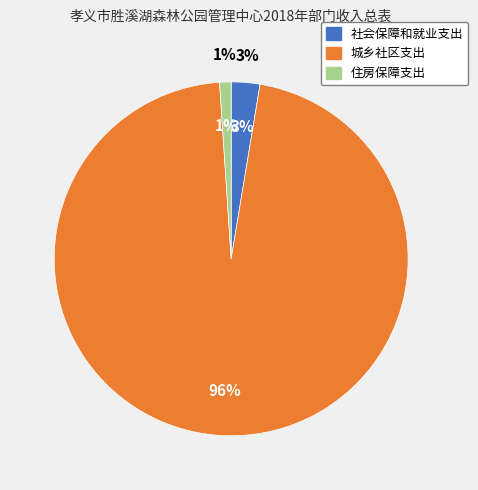

To the nearest percent, what is the average slice percentage?

33%